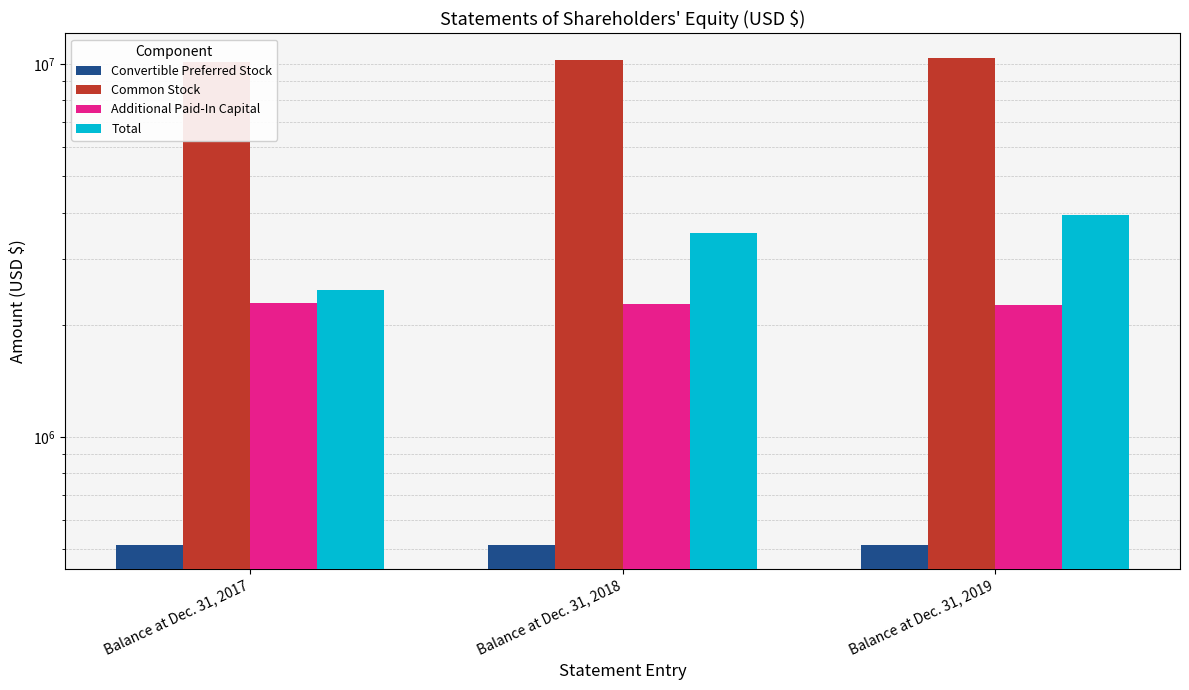

Rank the series by their maximum value, from lowest to highest.

Convertible Preferred Stock, Additional Paid-In Capital, Total, Common Stock